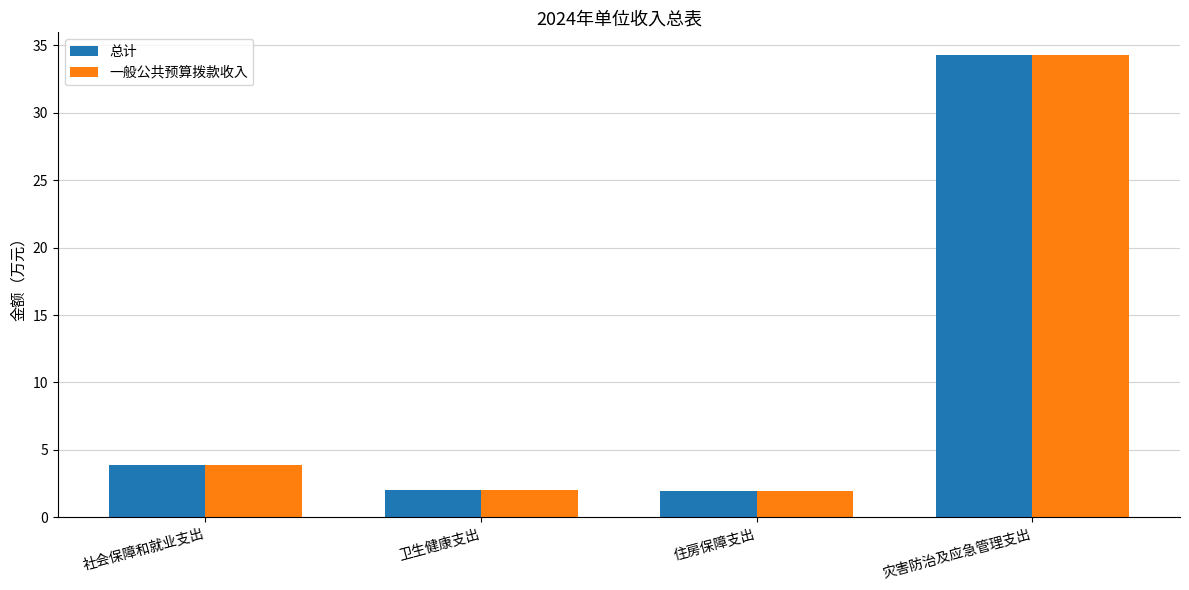

The value of 总计 at 社会保障和就业支出 is 6.2. True or false?

False